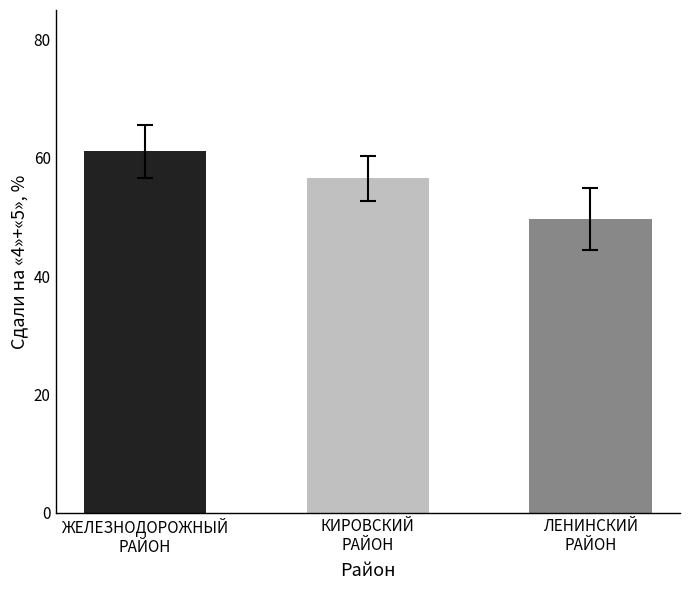

How many data points are less than 56?

1